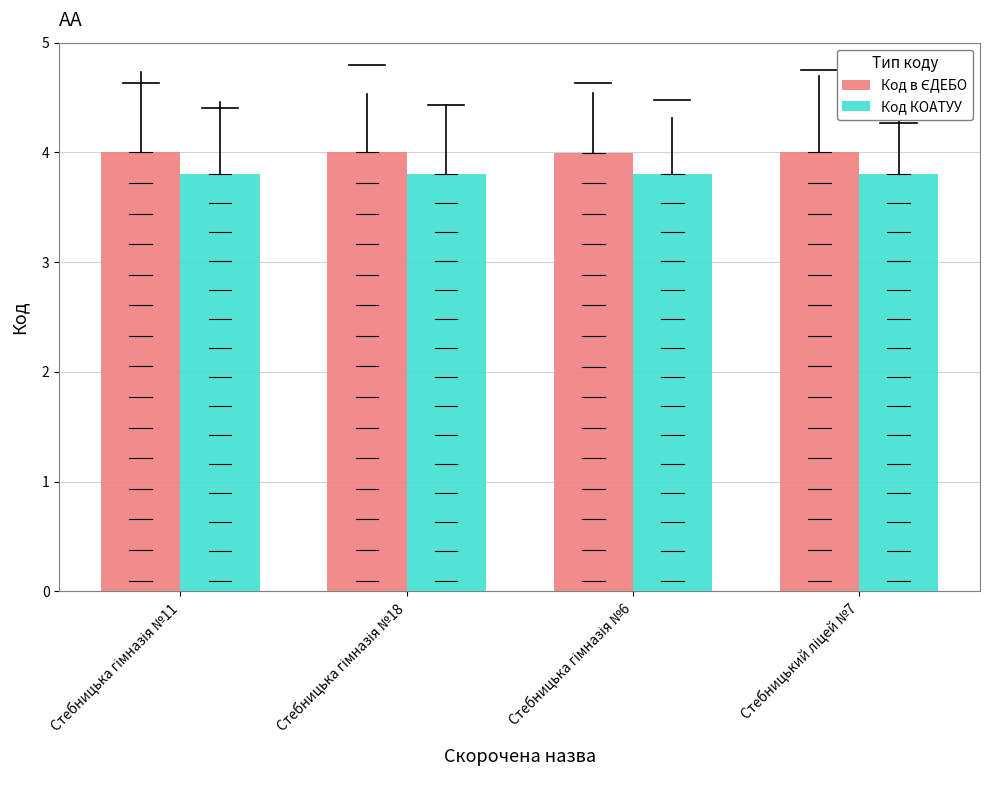

At how many categories does at least one series exceed 3?

4